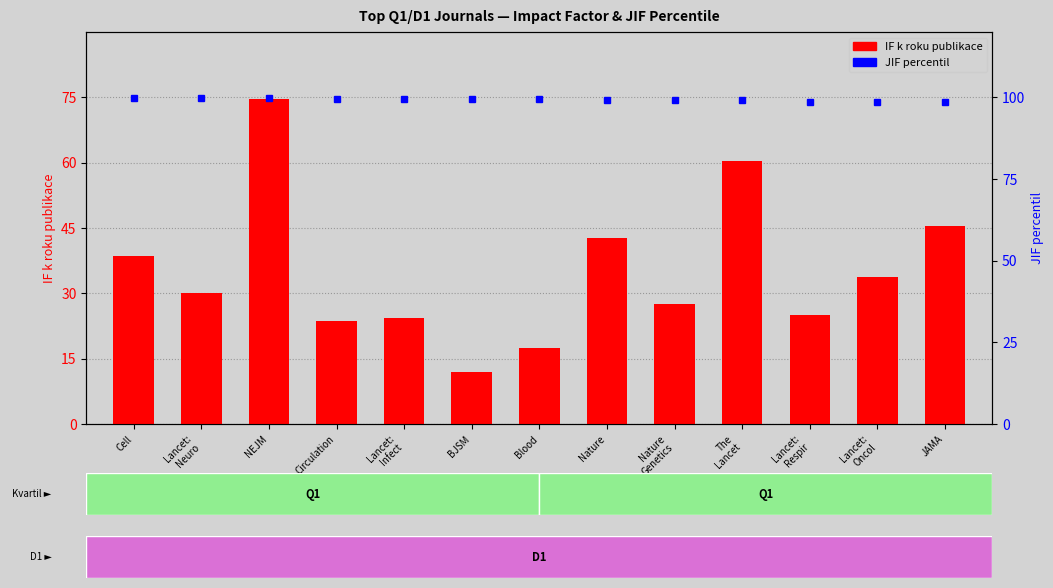

Approximately how many times larger is the value at BJSM compared to The
Lancet?

0.2